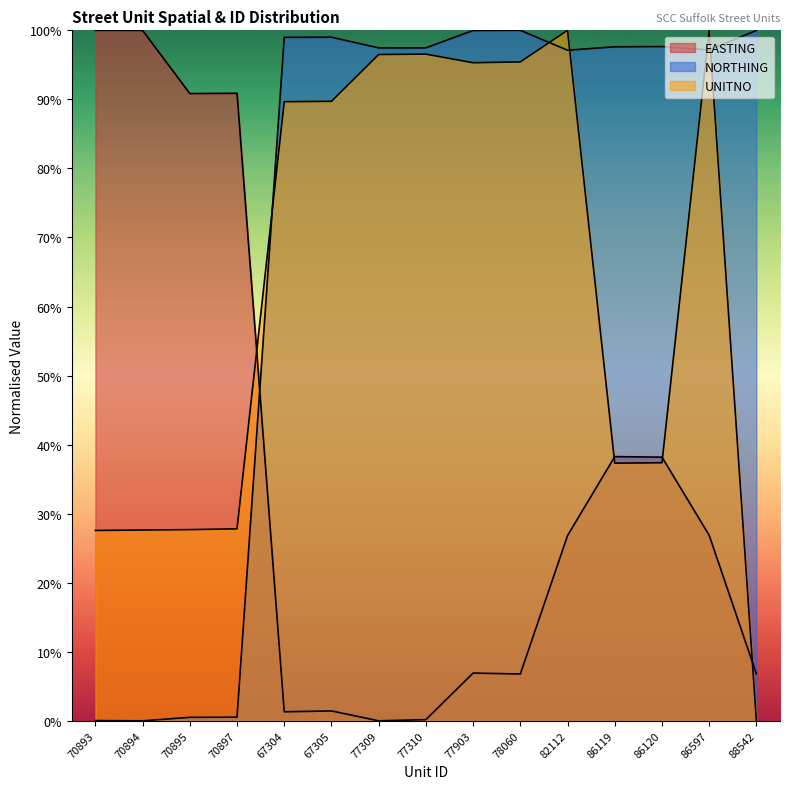

How many categories are shown in the chart?

15